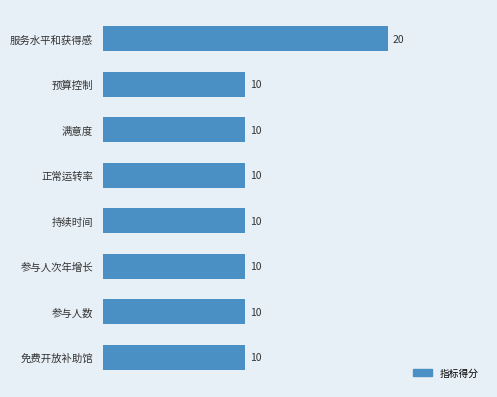

True or false: the data shows 20 at 服务水平和获得感.

True